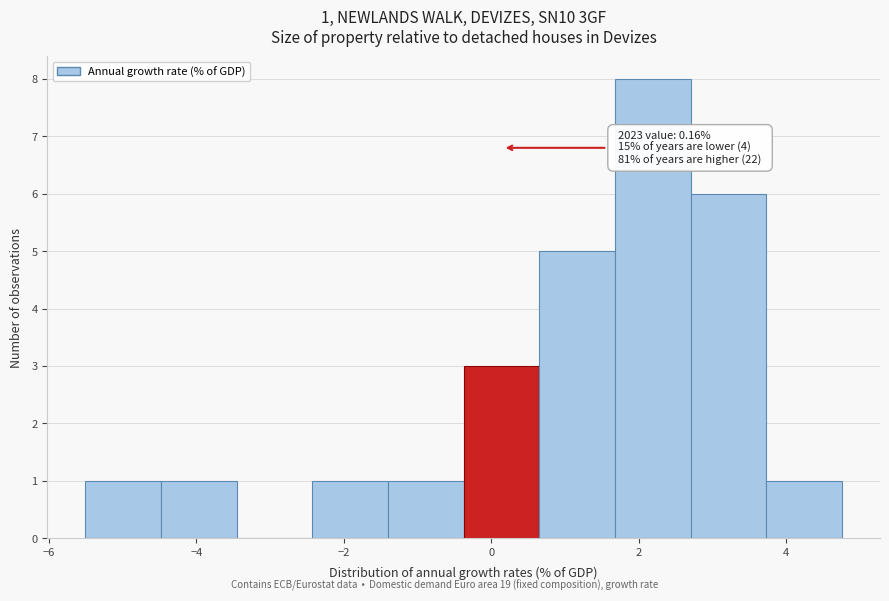

Over which range of the x-axis is the bar tallest?

1.6 to 2.8